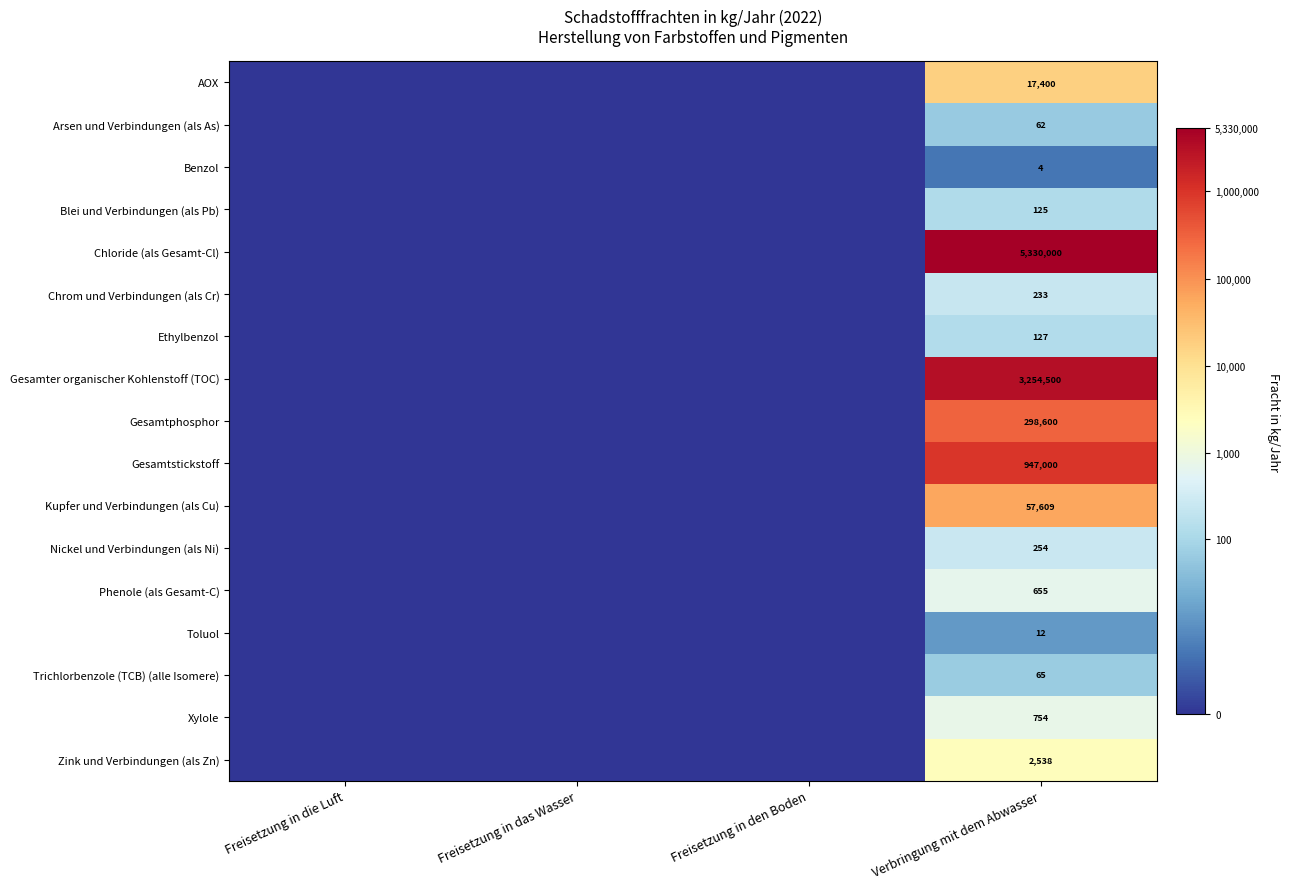

Is it true that Nickel und Verbindungen (als Ni) equals 8.2 at Verbringung mit dem Abwasser?

False